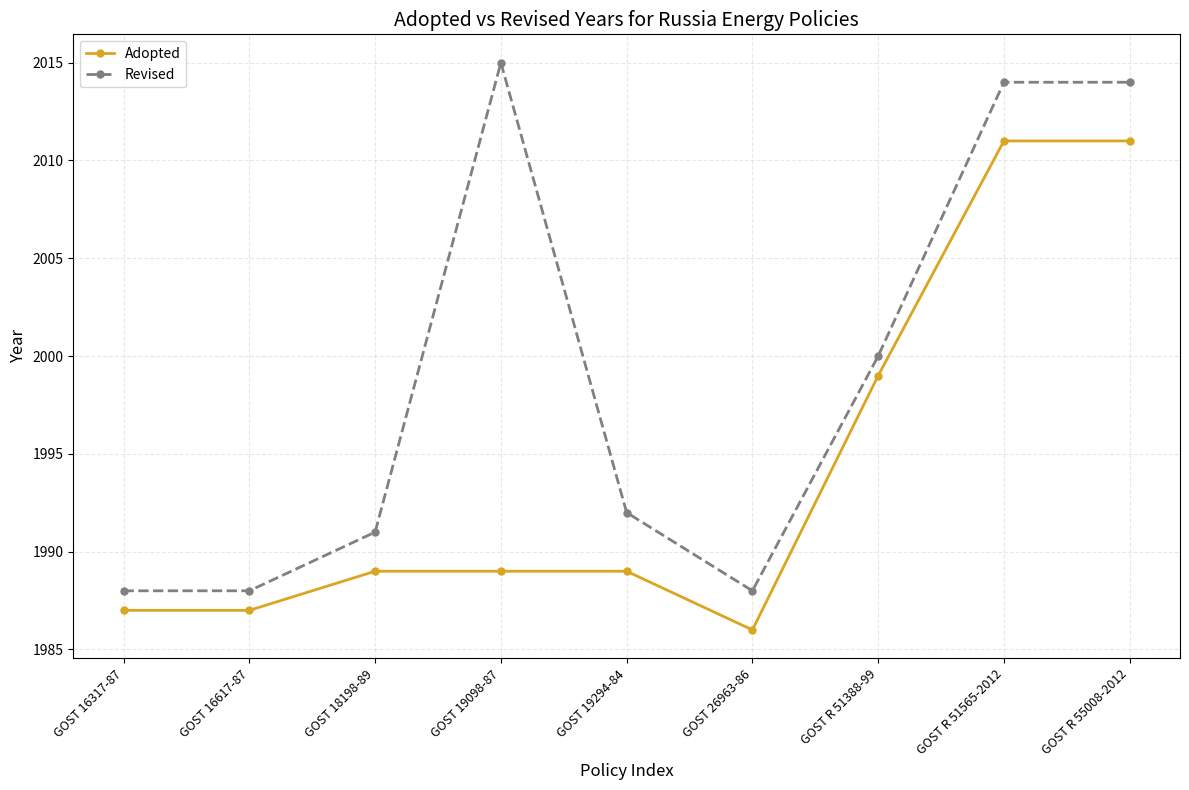

At which label does Revised reach its peak?

GOST 19098-87